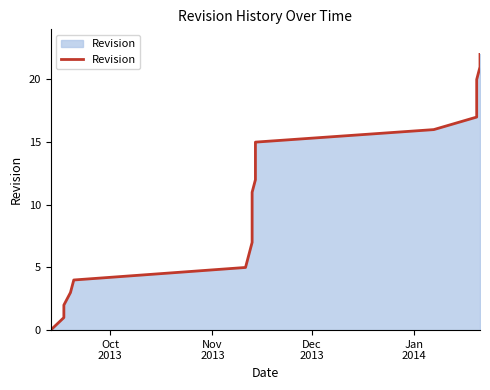

The chart shows a value of 31 at 20. True or false?

False